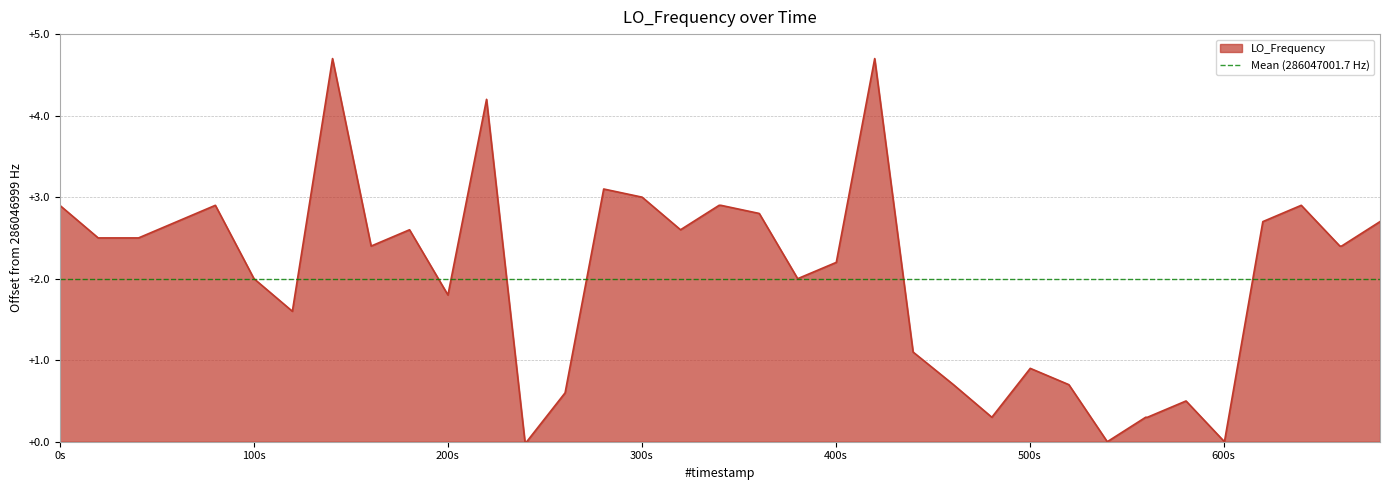

Is it true that the value at 14 is -1.5?

False